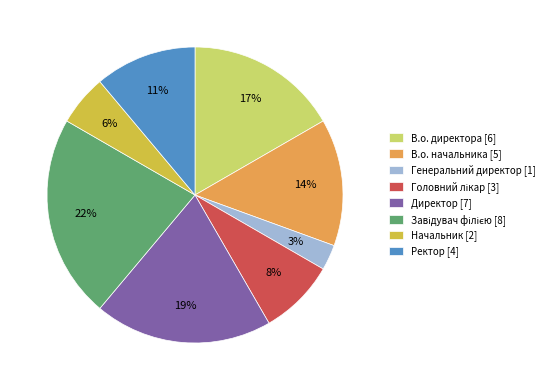

Do Директор [7] and Генеральний директор [1] together represent more than half of the pie?

No